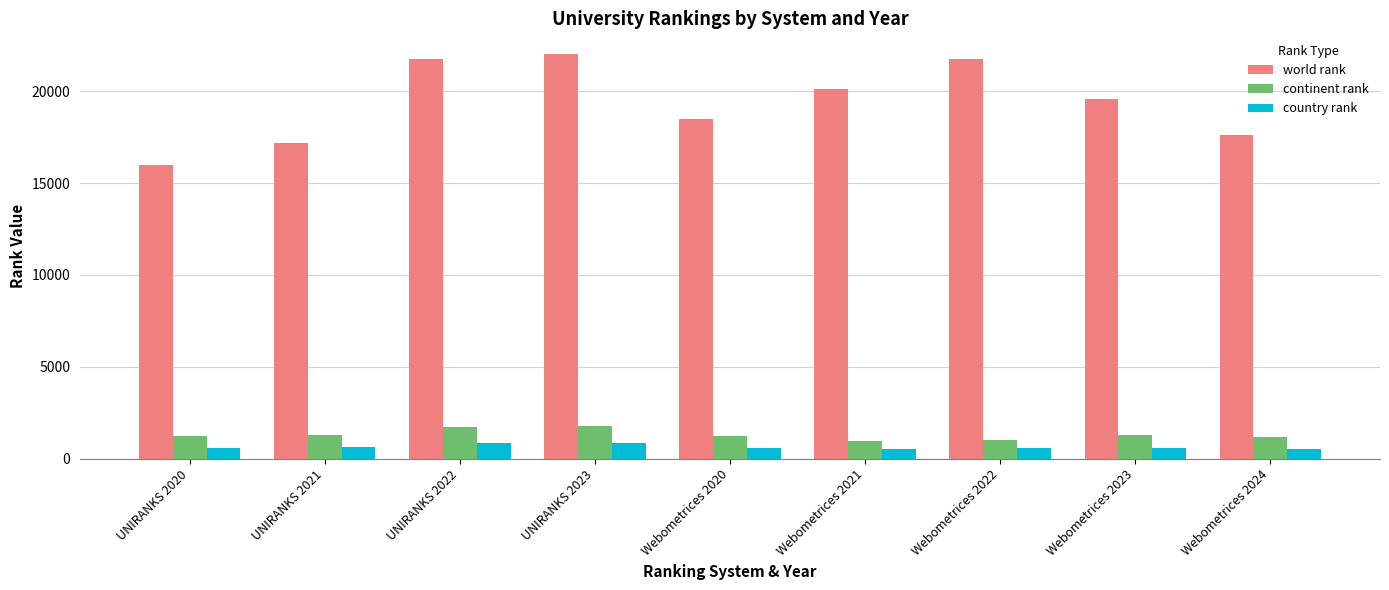

What is the average value of the country rank series?

641